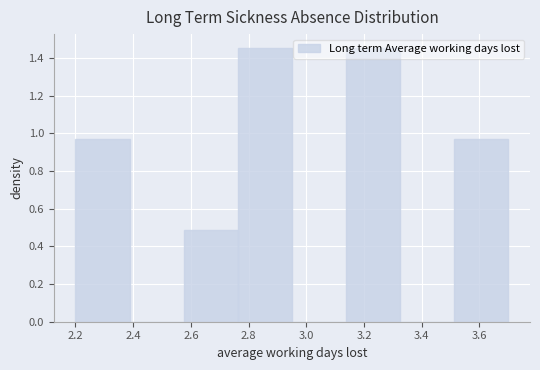

Reading left to right, transcribe this chart: for each bar, give the range it covers on the x-axis and its height. Neither the bar edges nor the heights are printed on the chart, so give them approximately, as read against the axes.

2.20 to 2.38: 0.96
2.38 to 2.58: 0
2.58 to 2.76: 0.48
2.76 to 2.96: 1.46
2.96 to 3.14: 0
3.14 to 3.32: 1.46
3.32 to 3.52: 0
3.52 to 3.70: 0.96